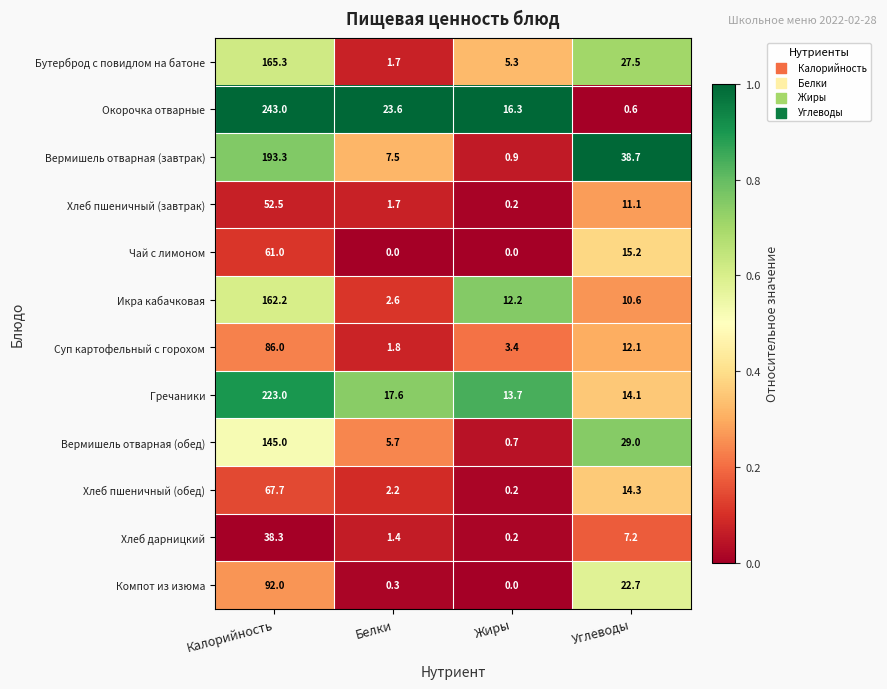

What is the total value across all series at Калорийность?

1529.3